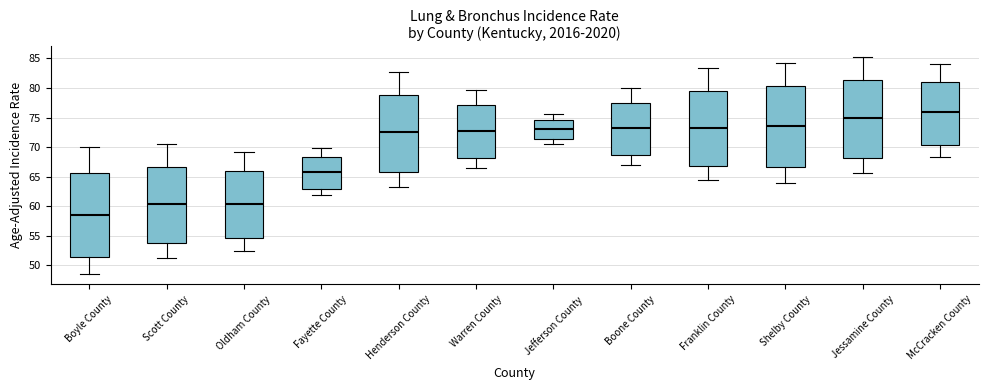

Where does the upper whisker of the box for Fayette County end on the y-axis? The values are not printed on the chart, so give them approximately, as read against the axis.

70.0